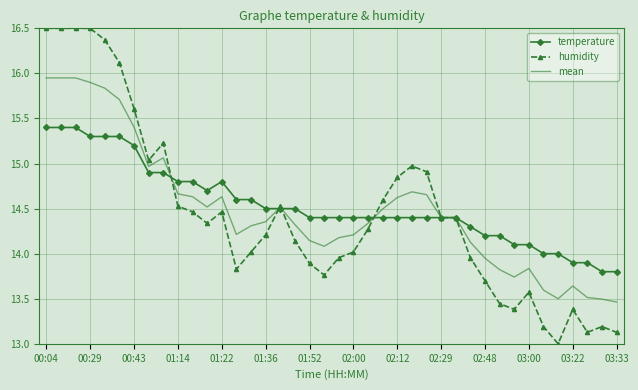

Rank the series by their maximum value, from highest to lowest.

humidity, mean, temperature